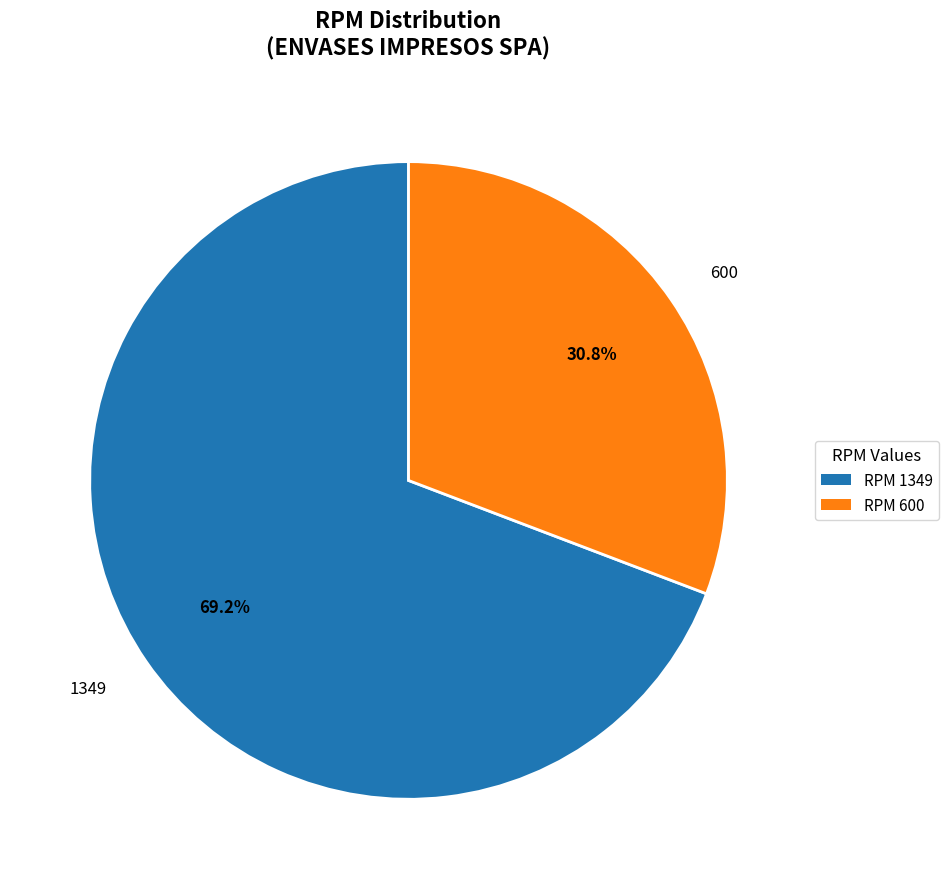

Rank the categories by value from highest to lowest.

1349, 600